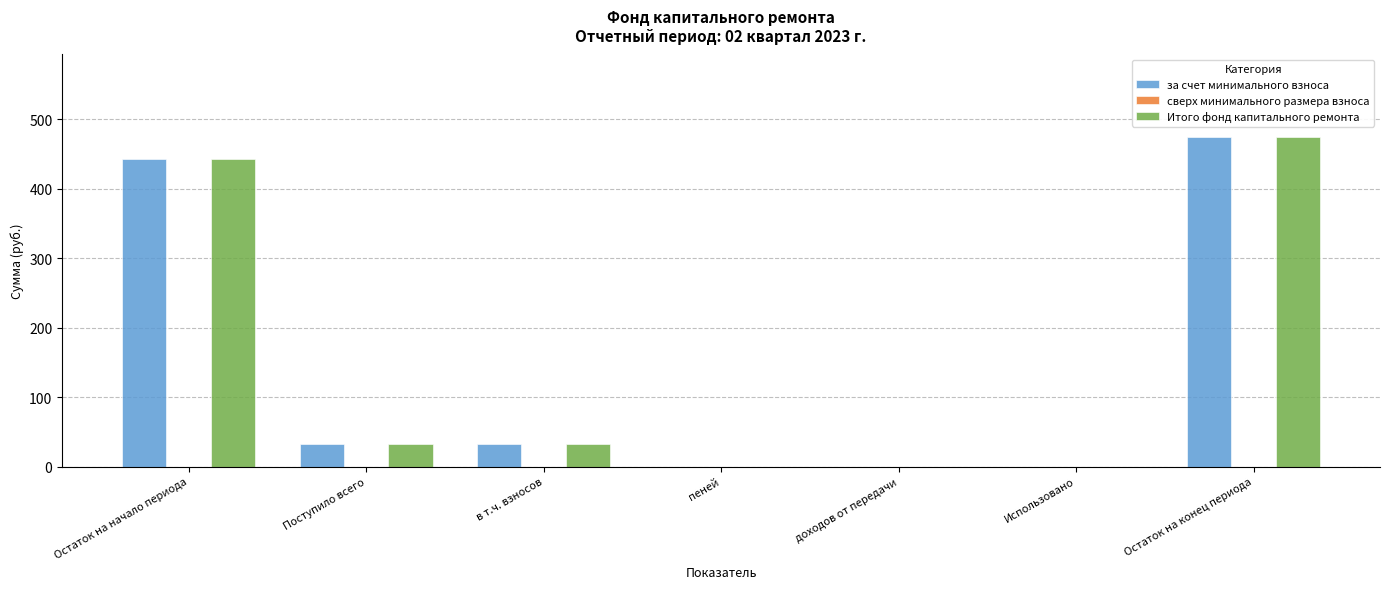

What is the sum of all за счет минимального взноса values?

980.5